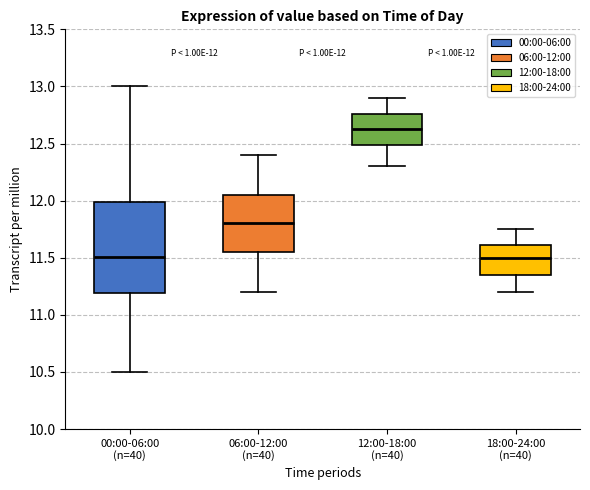

Which box has the highest median line?

12:00-18:00 (n=40)